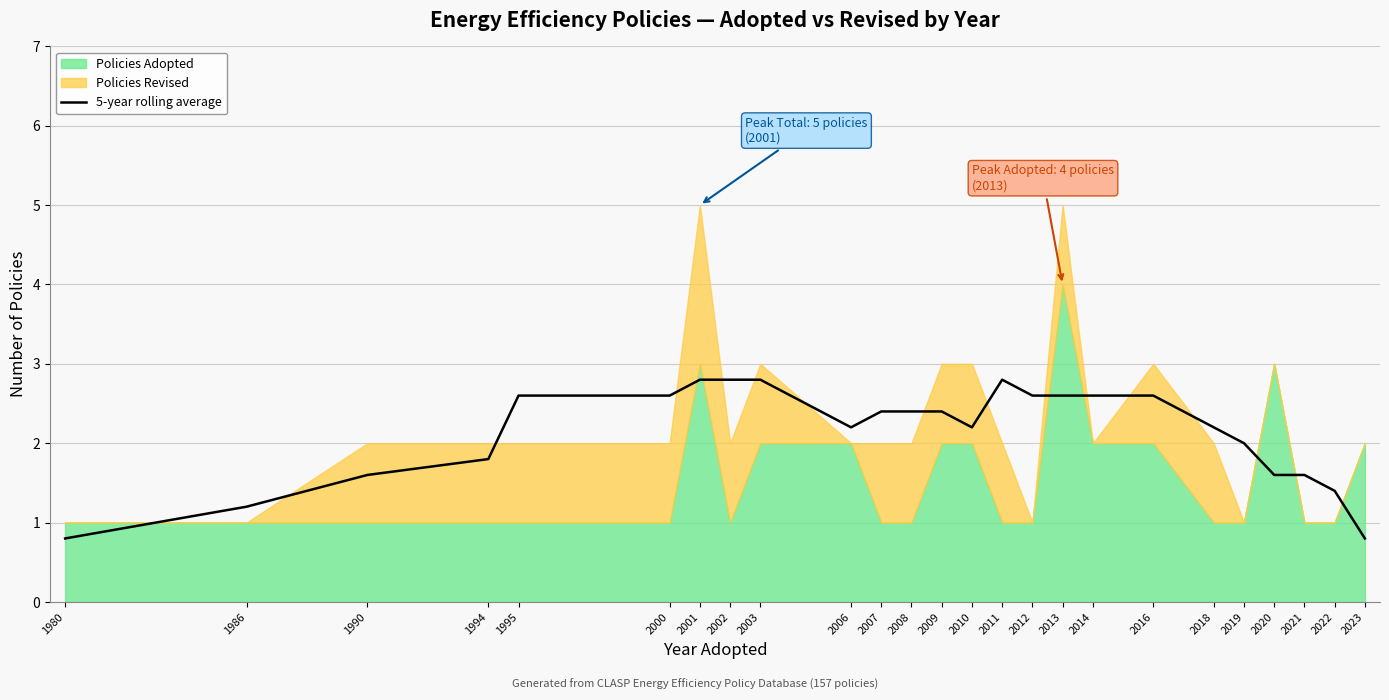

What is the value of the 13th point from the left?

2.4